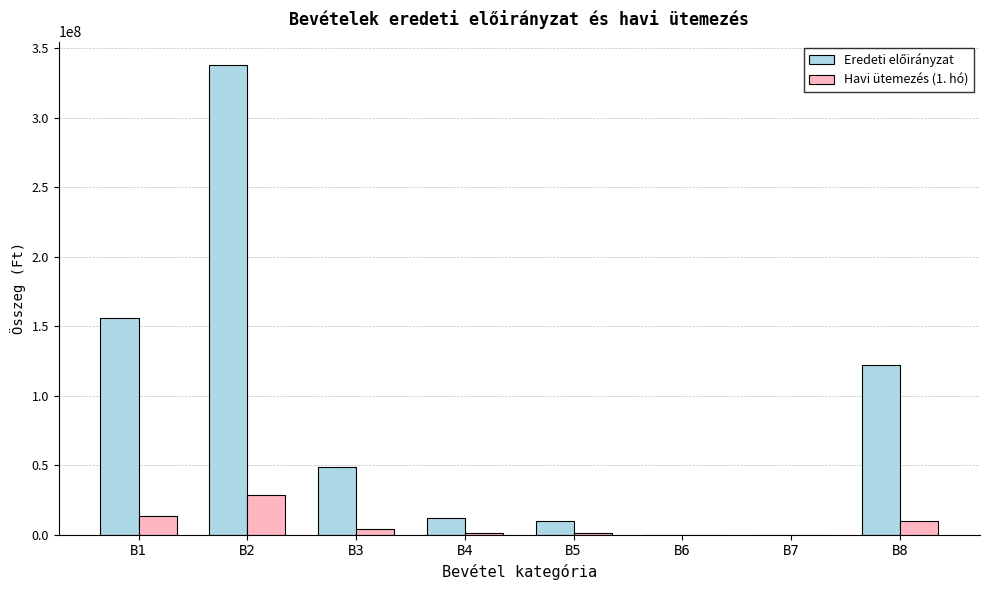

What is the total value across all series at B5?

11250000.0